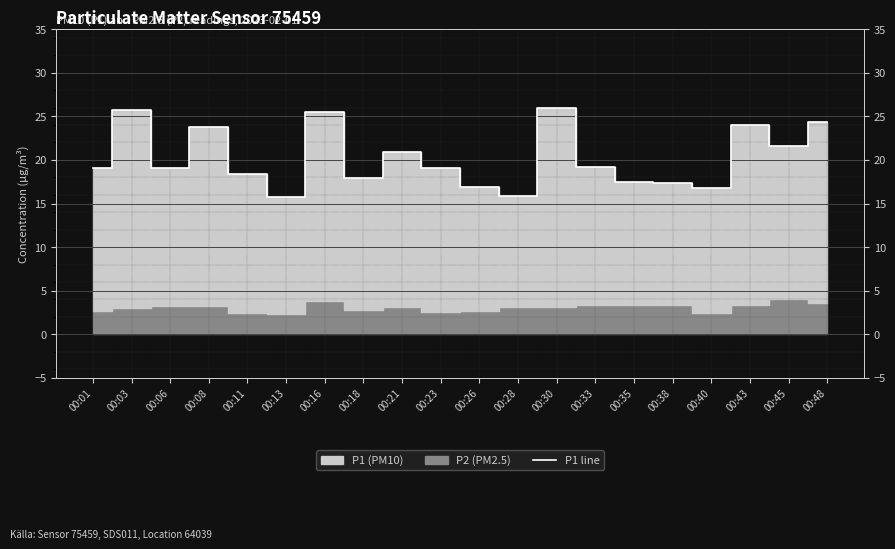

What is the value of the 6th point from the left?

15.8